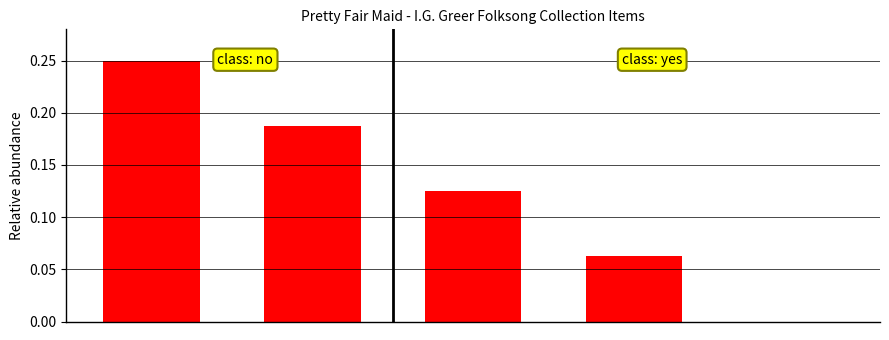

How many series are shown in this chart?

1